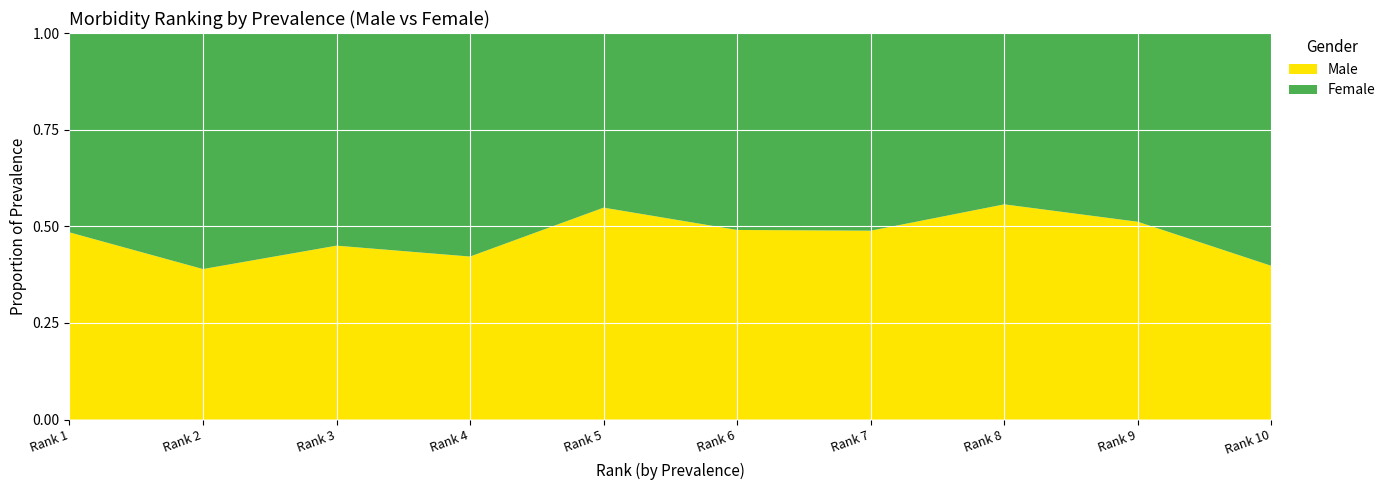

Reading left to right, what are all the values shown in this chart?

Male: 1=50.9	2=10.9	3=12.1	4=10.5	5=9.1	6=7.7	7=6.4	8=5.4	9=4.4	10=3.3
Female: 1=54.2	2=17.1	3=14.8	4=14.4	5=7.5	6=8.0	7=6.7	8=4.3	9=4.2	10=5.0